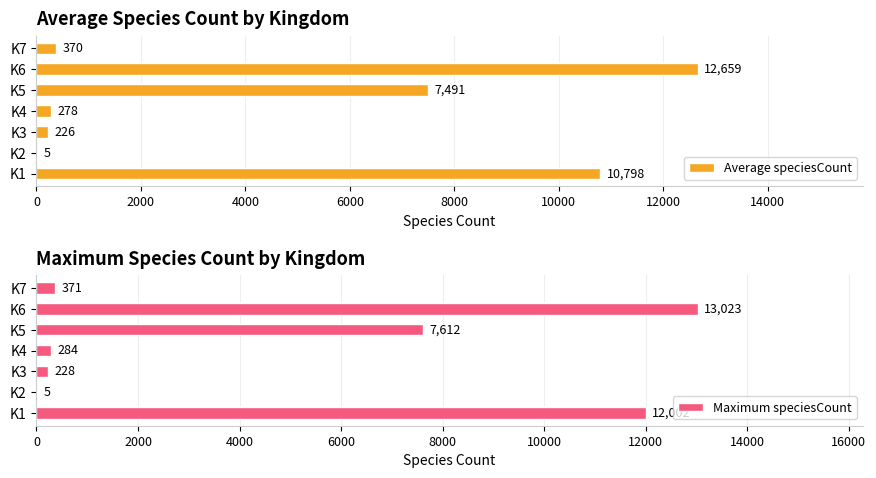

At which label is Average speciesCount closest to 6332?

K5